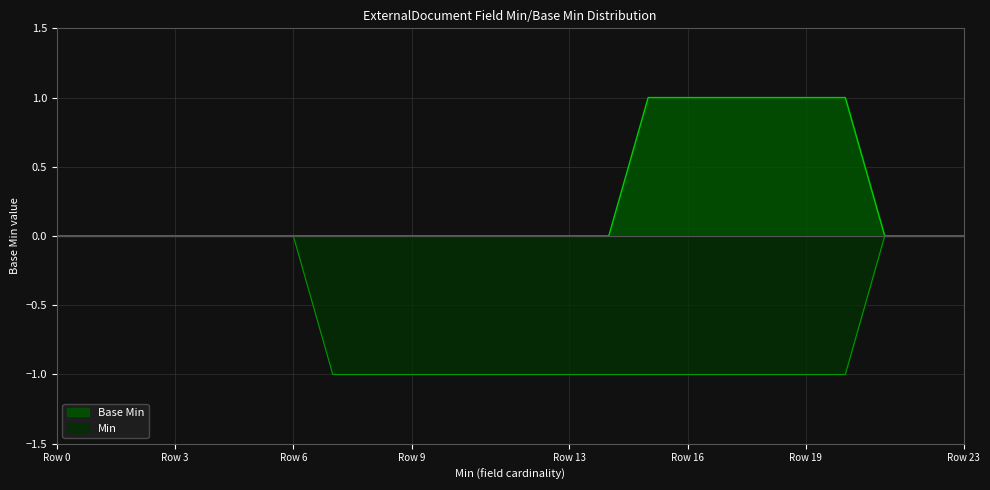

True or false: Base Min has a value of 0 at Row 3.

True